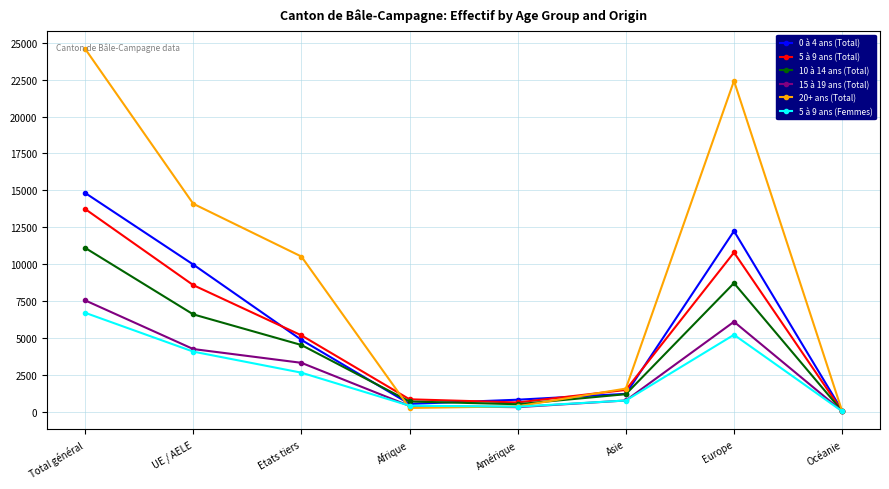

Which series changed the most between Total général and Etats tiers?

20+ ans (Total)